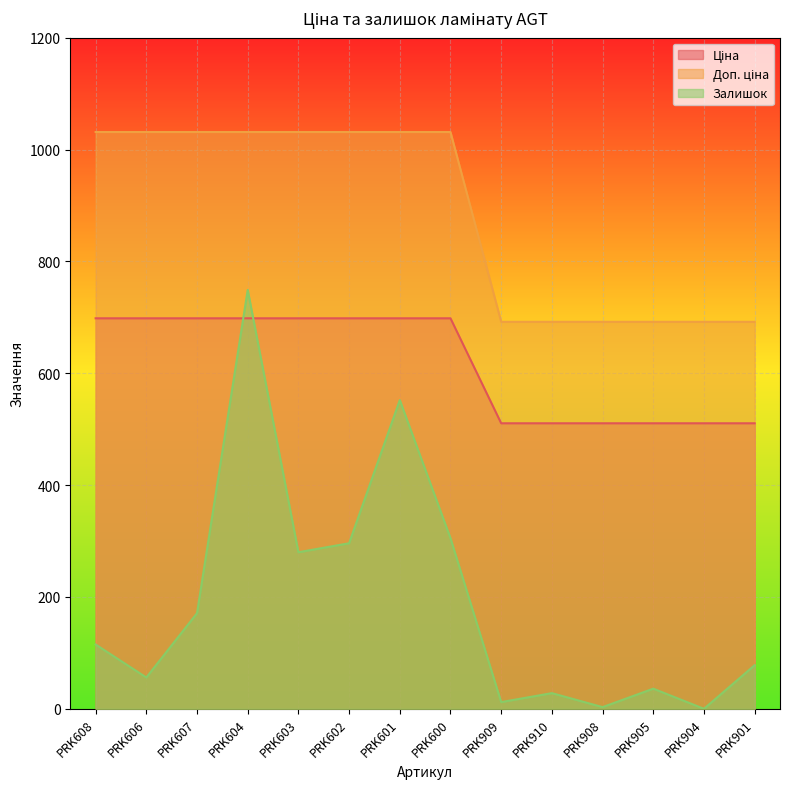

What is the label of the 7th point from the right?

PRK600